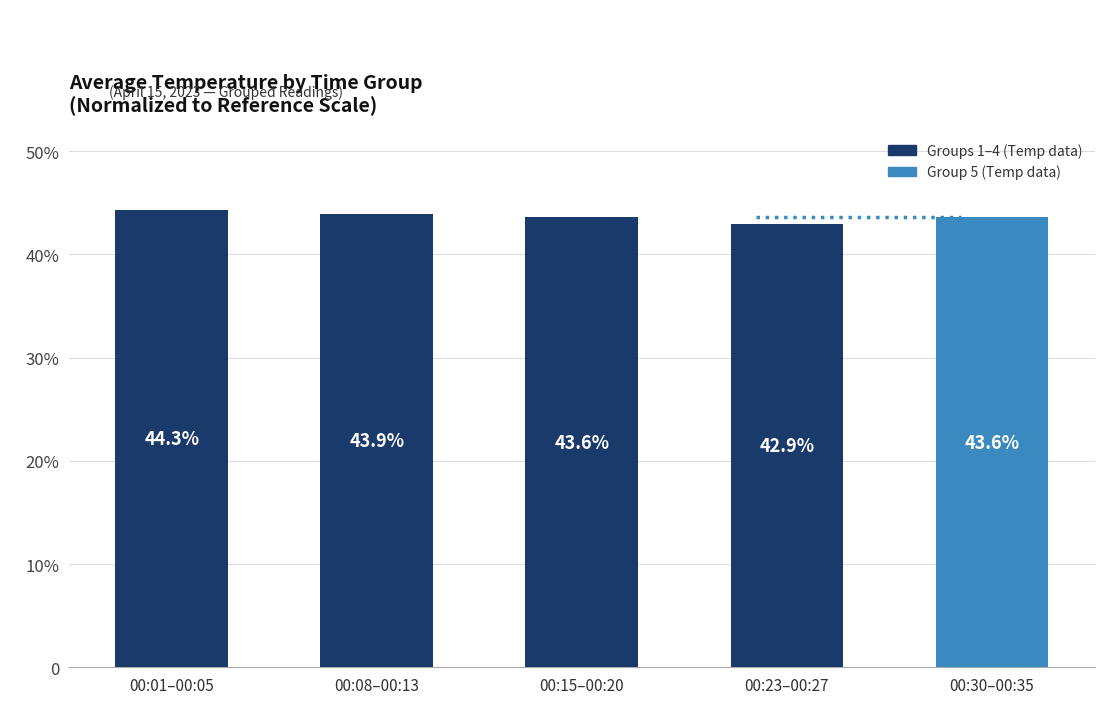

Are the bars horizontal?

No